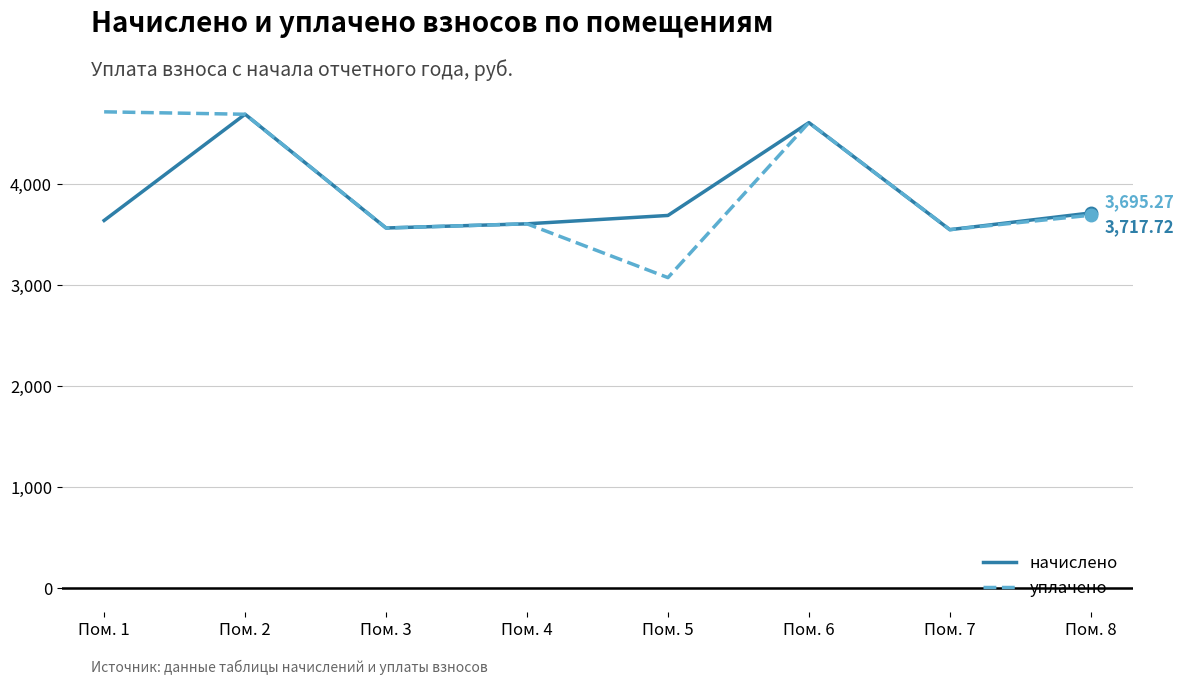

Is the value of уплачено at Пом. 3 greater than the value of начислено at Пом. 5?

No